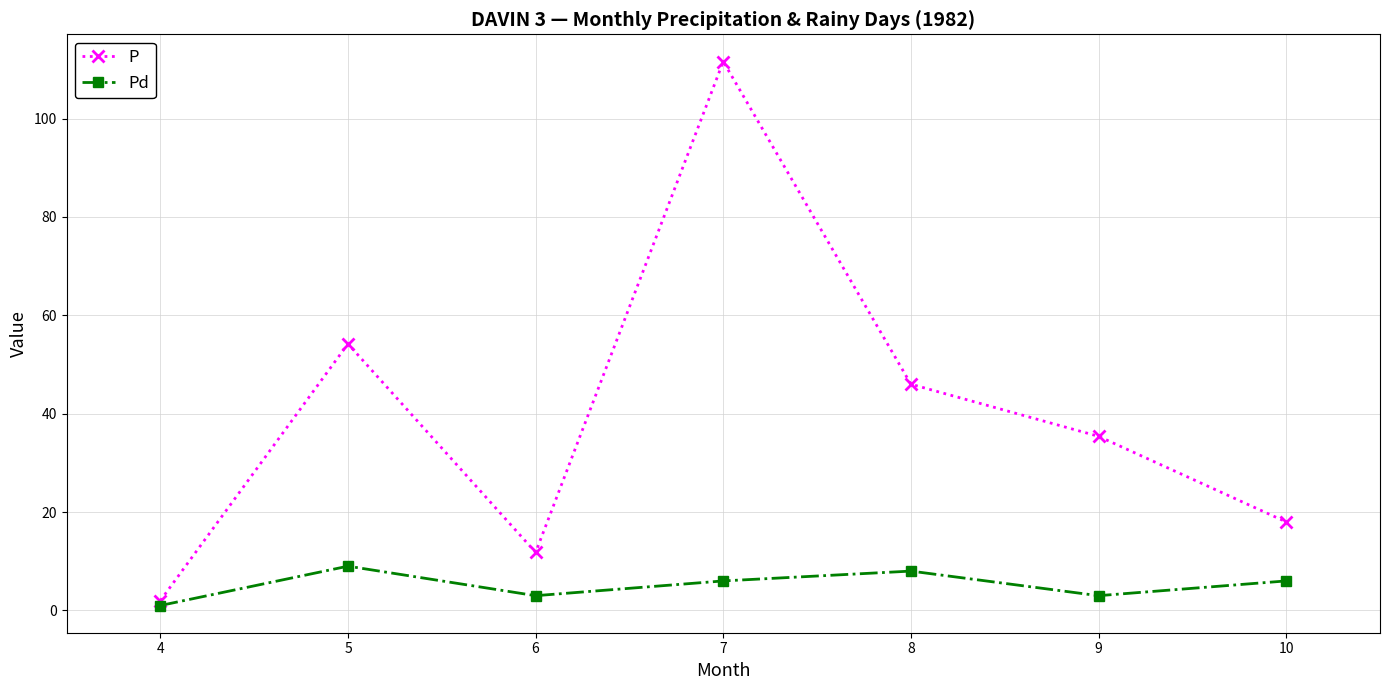

What is the sum of the Pd values at 9 and 4?

4.0